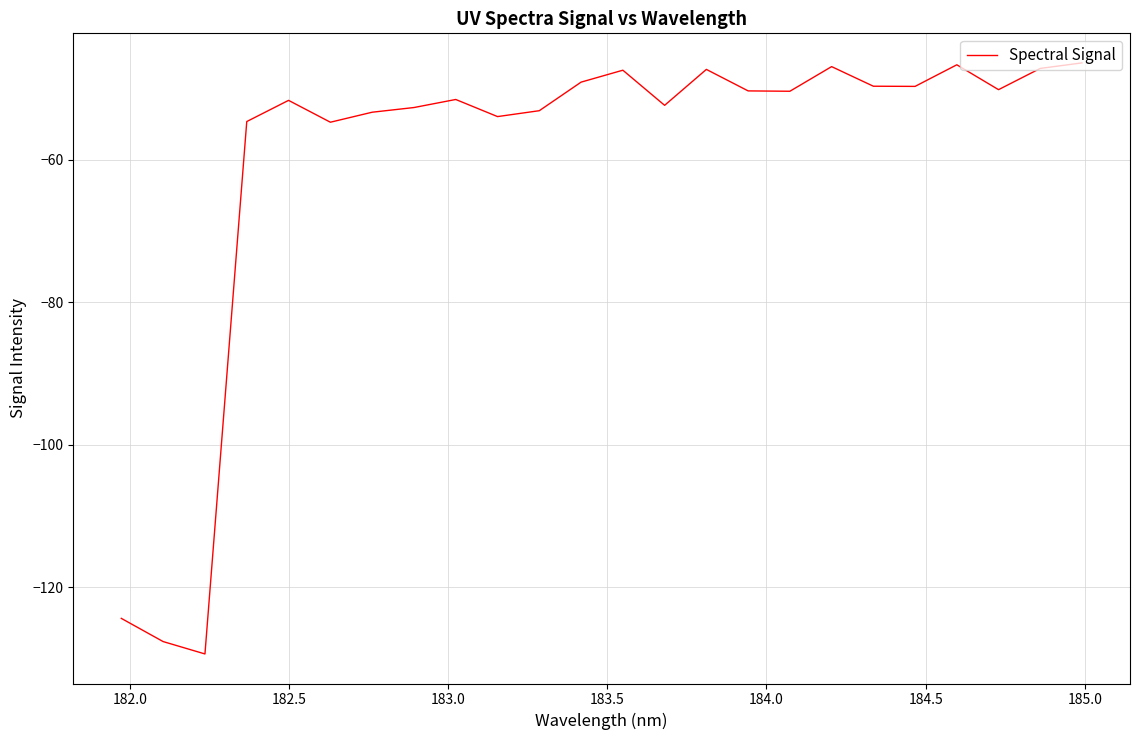

What is the maximum value shown in the chart?

-46.4